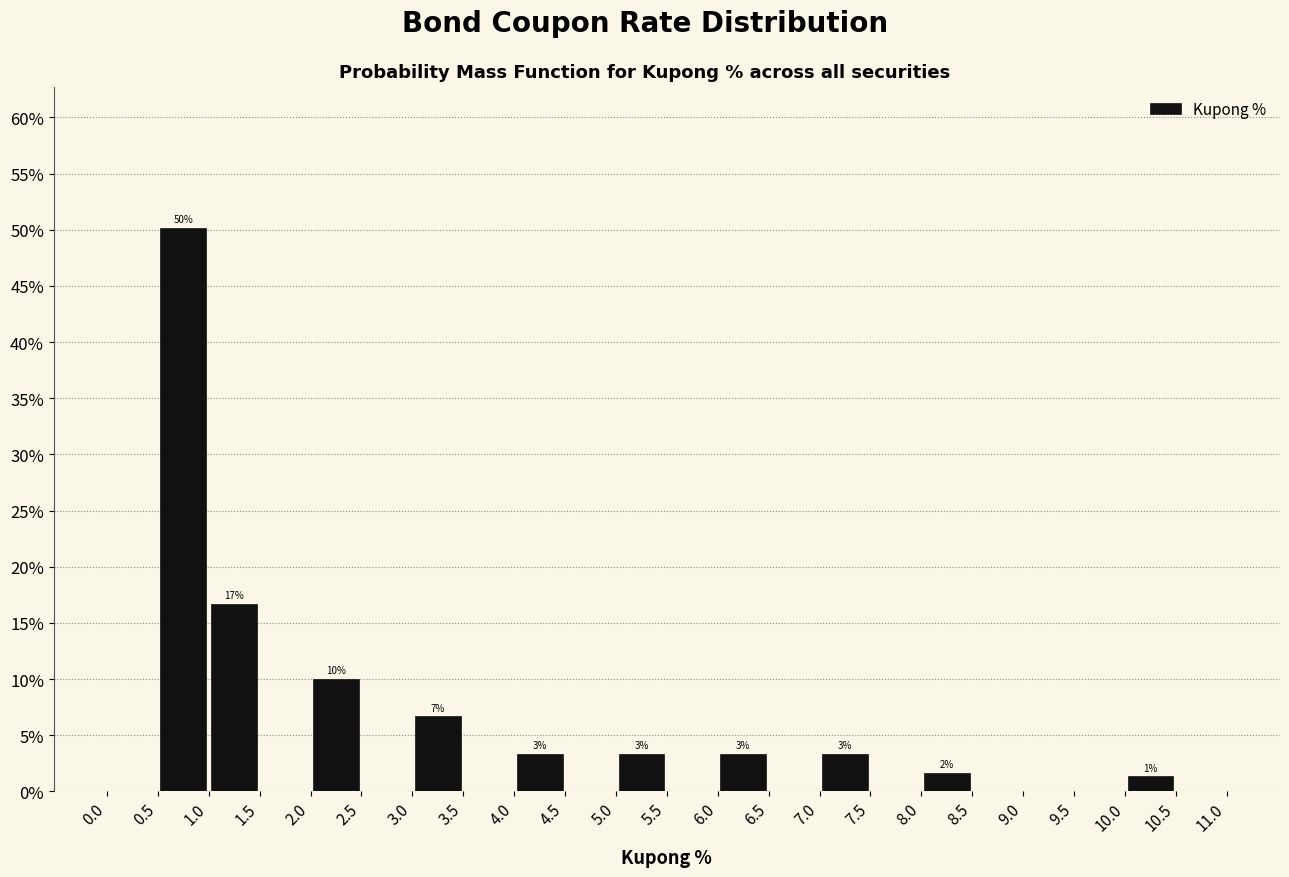

Over which range of the x-axis is the bar tallest?

0.5 to 1.0